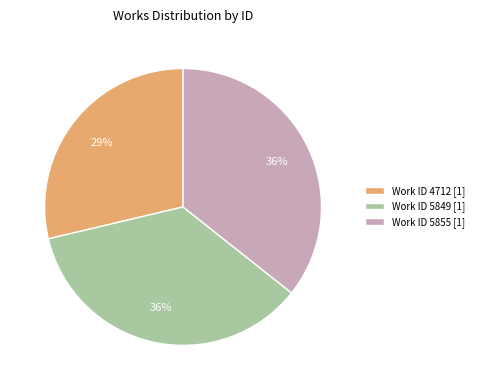

To the nearest percent, what percentage of the pie is Work ID 4712 [1]?

29%